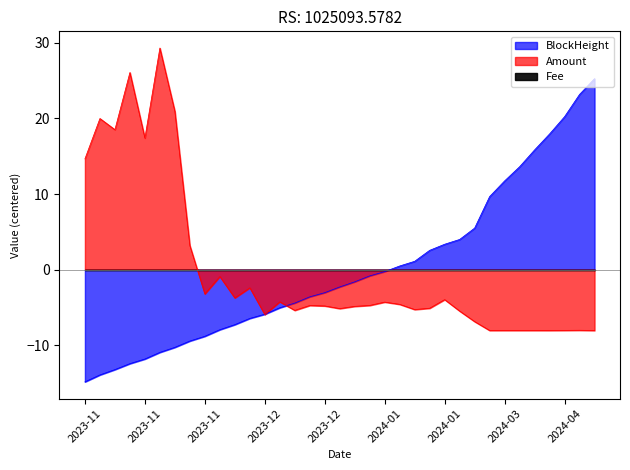

Where is Amount nearest to the value 10?

2023-11